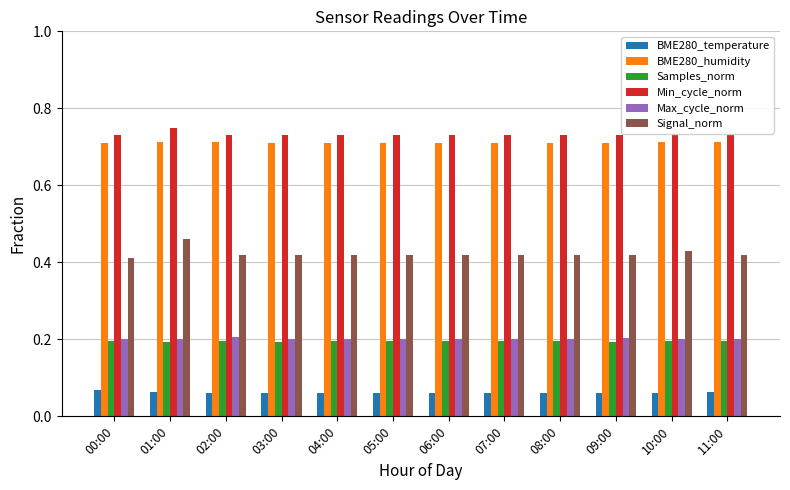

What are all the series names shown in the legend?

BME280_temperature, BME280_humidity, Samples_norm, Min_cycle_norm, Max_cycle_norm, Signal_norm